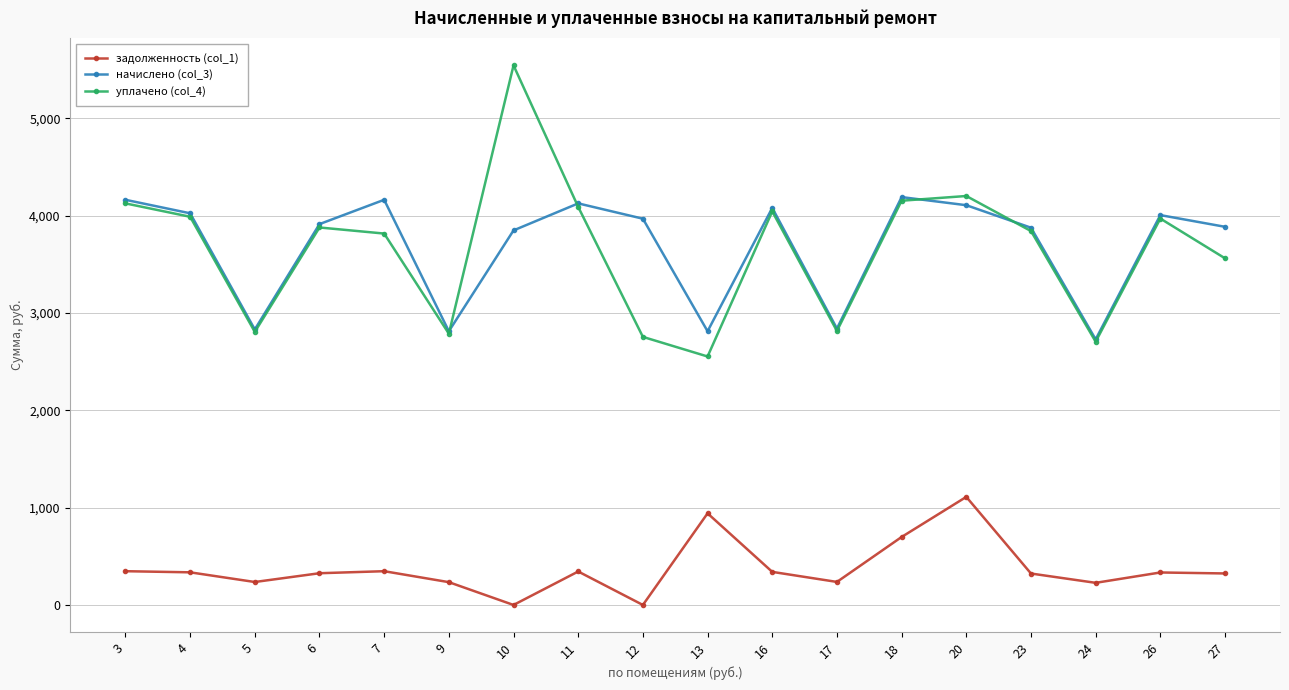

What is the sum of all начислено (col_3) values?

66383.2